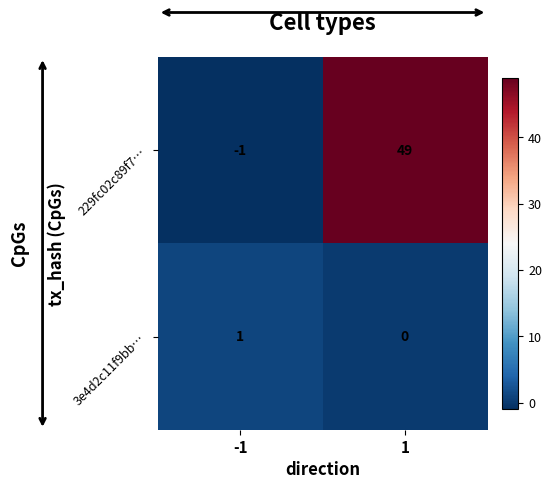

Which label corresponds to the smallest value in the chart?

-1